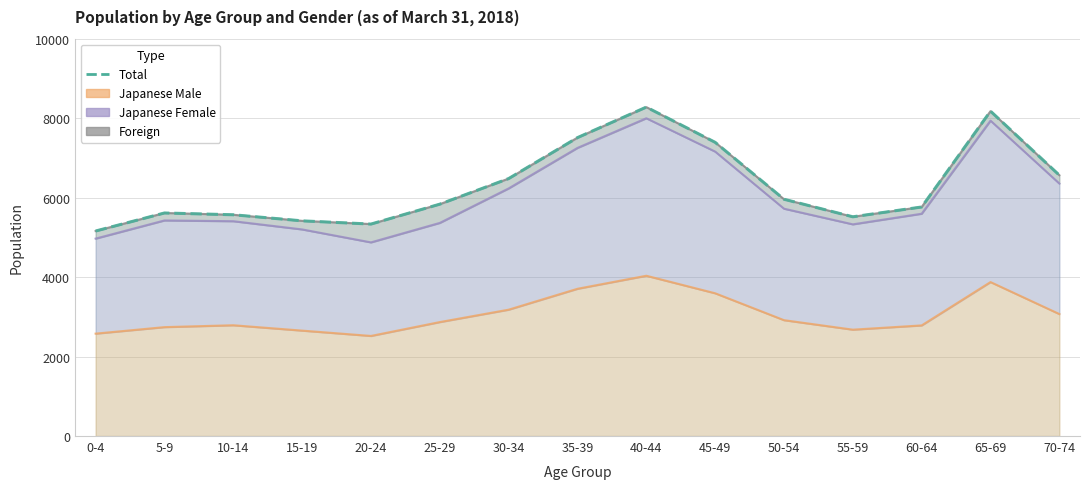

Reading left to right, transcribe all the data shown in this chart.

5160	5614	5569	5416	5335	5836	6480	7511	8279	7392	5960	5518	5765	8177	6565